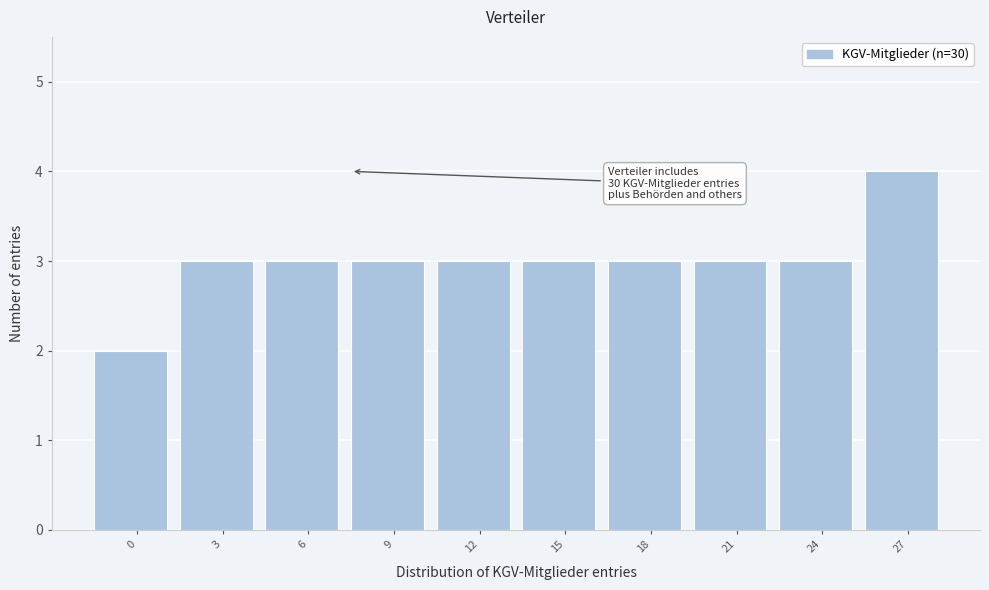

Reading left to right, transcribe all the data shown in this chart.

0=2	3=3	6=3	9=3	12=3	15=3	18=3	21=3	24=3	27=4